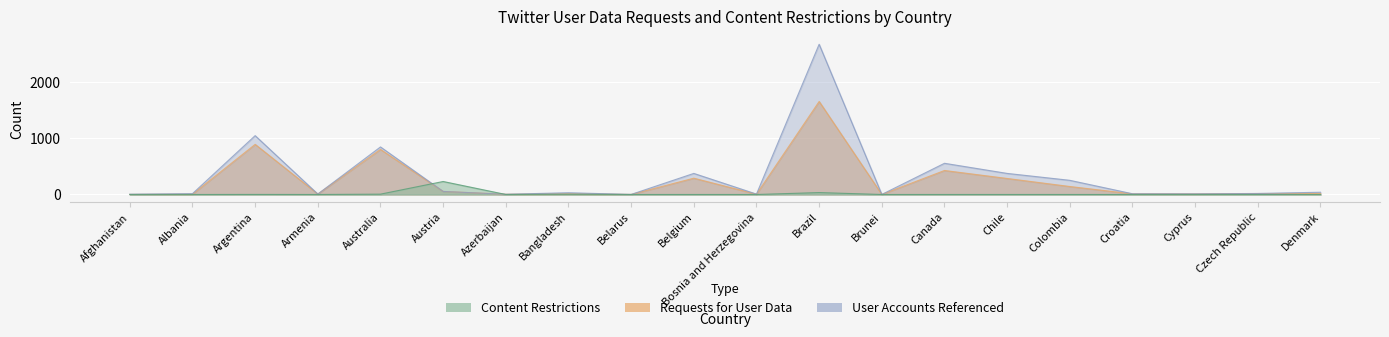

Where is the first local minimum for Content Restrictions?

Armenia